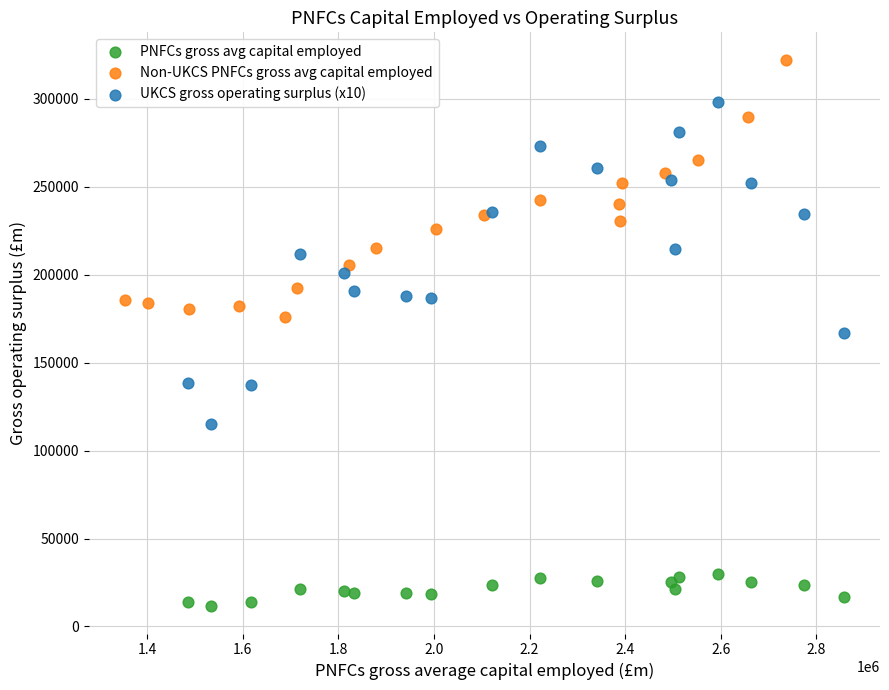

Which series has the widest spread of Y values?

UKCS gross operating surplus (x10)